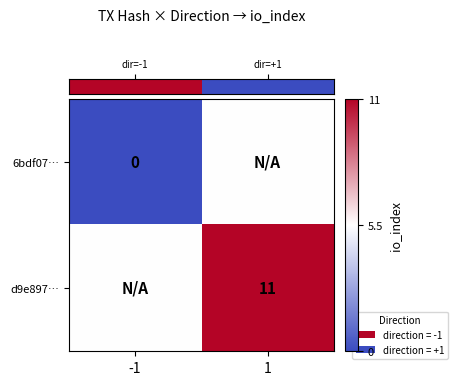

Rank the series by their average value, from highest to lowest.

row_1, row_0